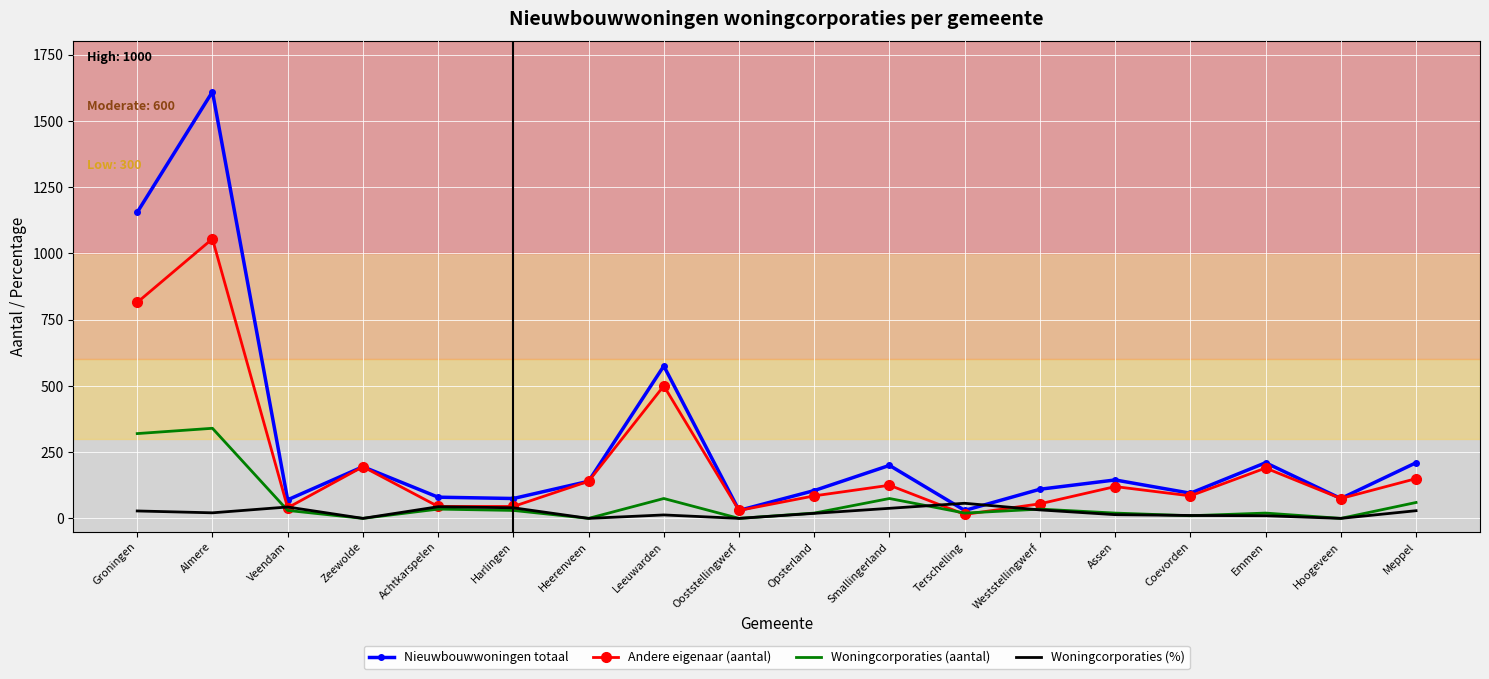

Is it true that Andere eigenaar (aantal) equals 30 at Ooststellingwerf?

True